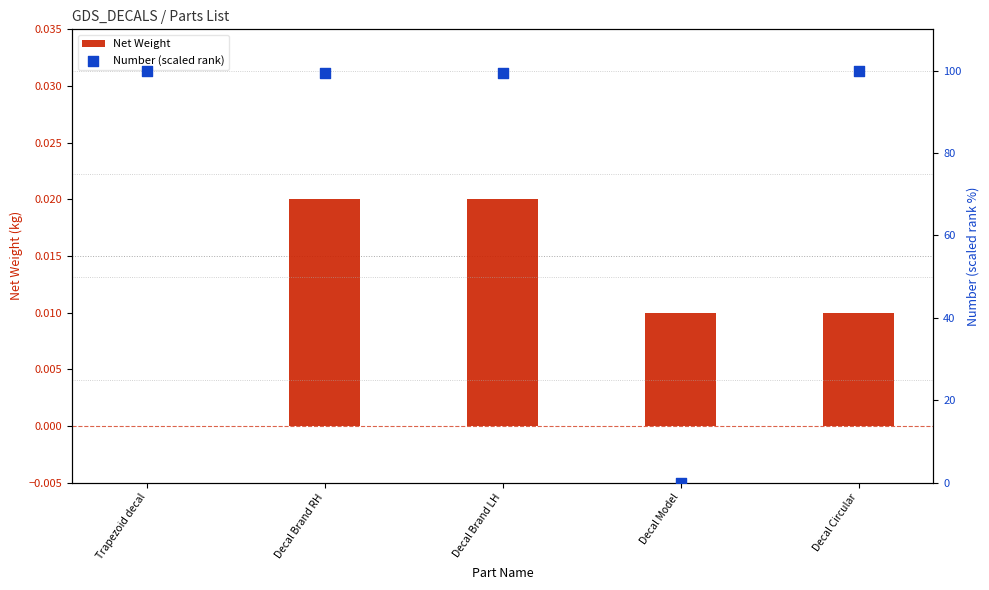

Is the value of Net Weight at Decal Brand LH greater than the value of Number (scaled rank) at Decal Model?

Yes